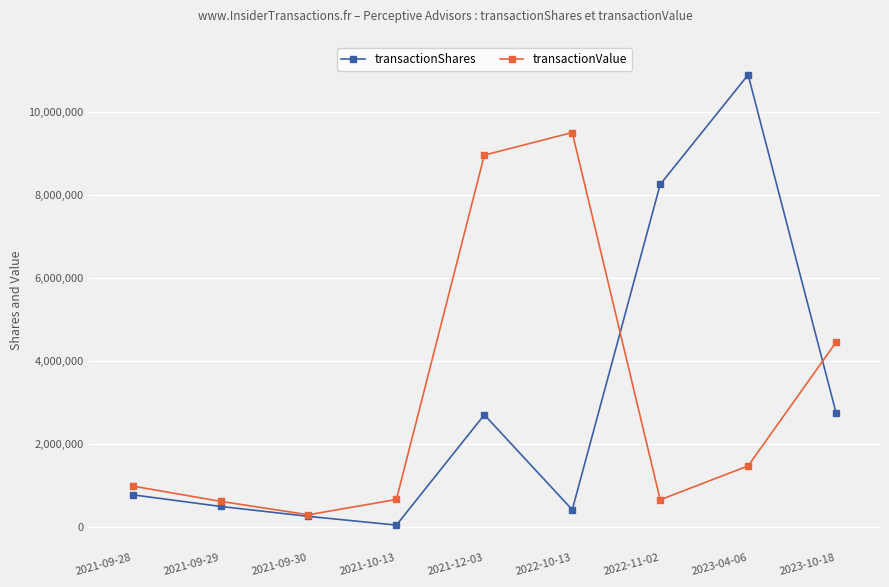

What is the smallest value displayed?

50000